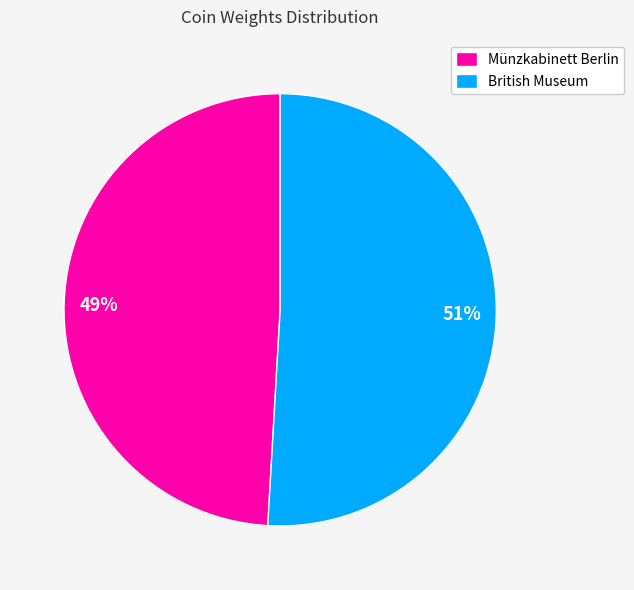

Rank the categories by value from highest to lowest.

British Museum, Münzkabinett Berlin